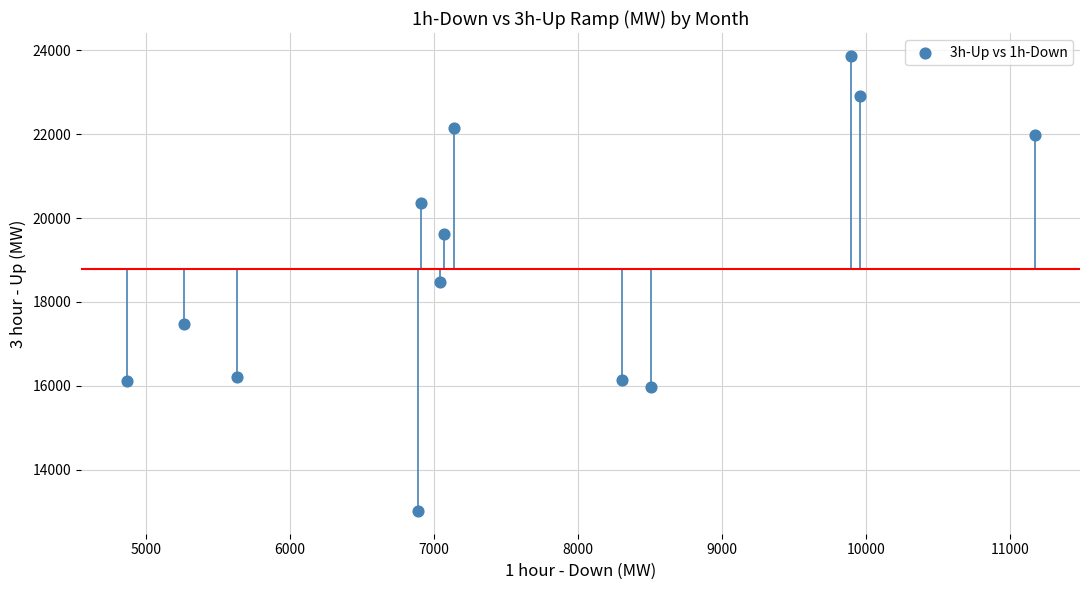

What is the range of Y values (max minus min)?

10843.2